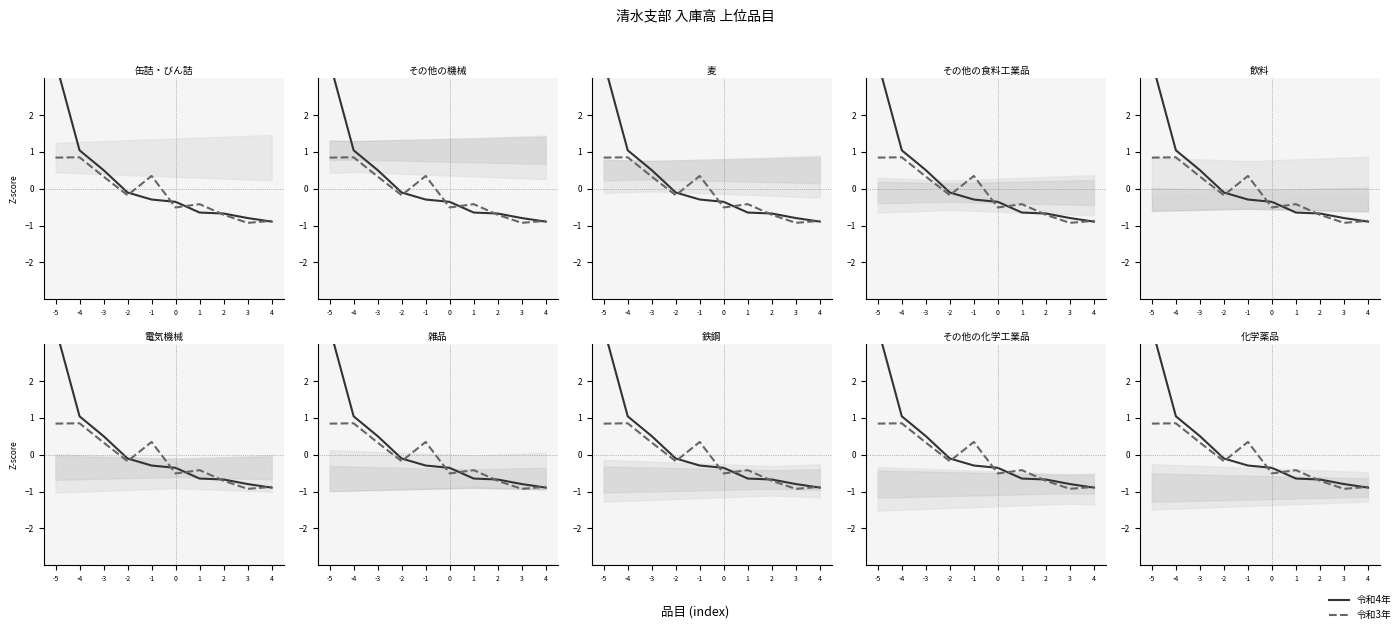

Read the 令和3年 value at -2.

-0.2